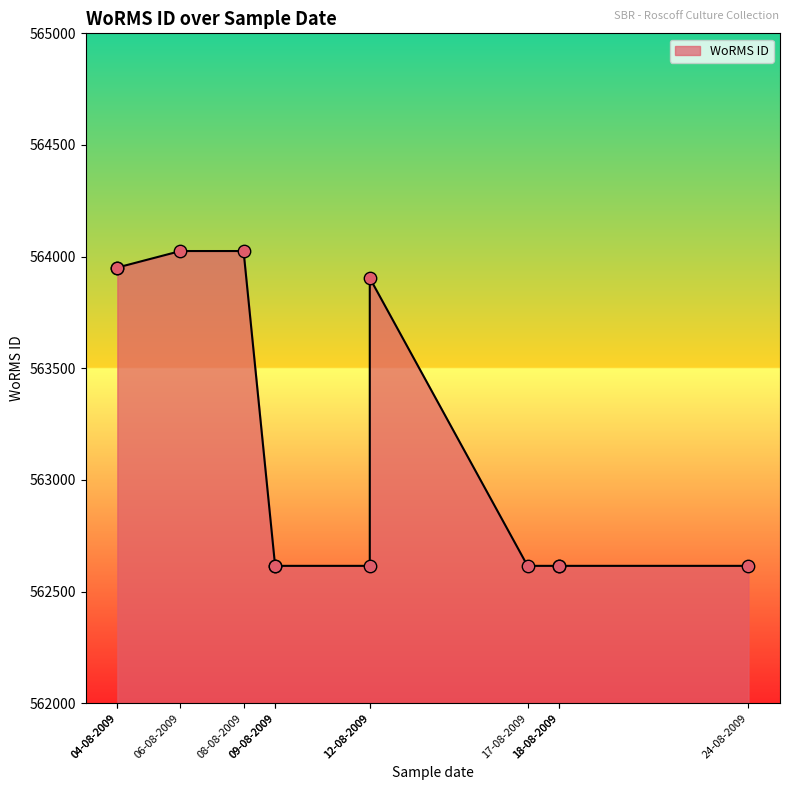

Which has a higher value, 04-08-2009 or 12-08-2009?

04-08-2009